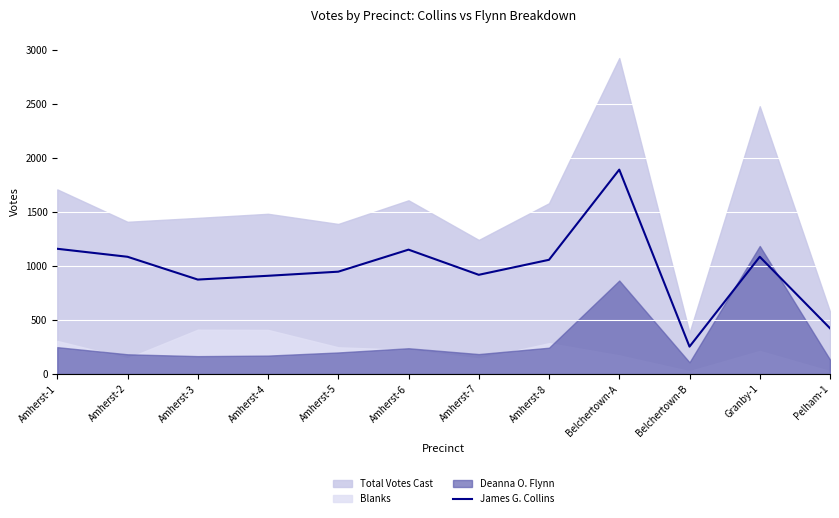

What is the difference between the maximum and minimum values?

1639